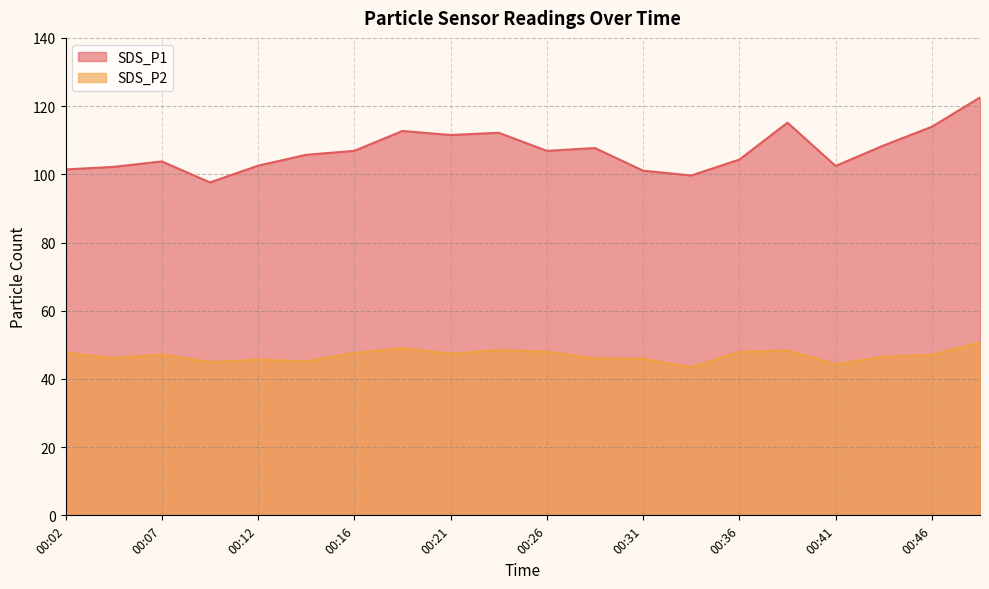

True or false: SDS_P1 has more than 0 points higher than both neighbors.

True